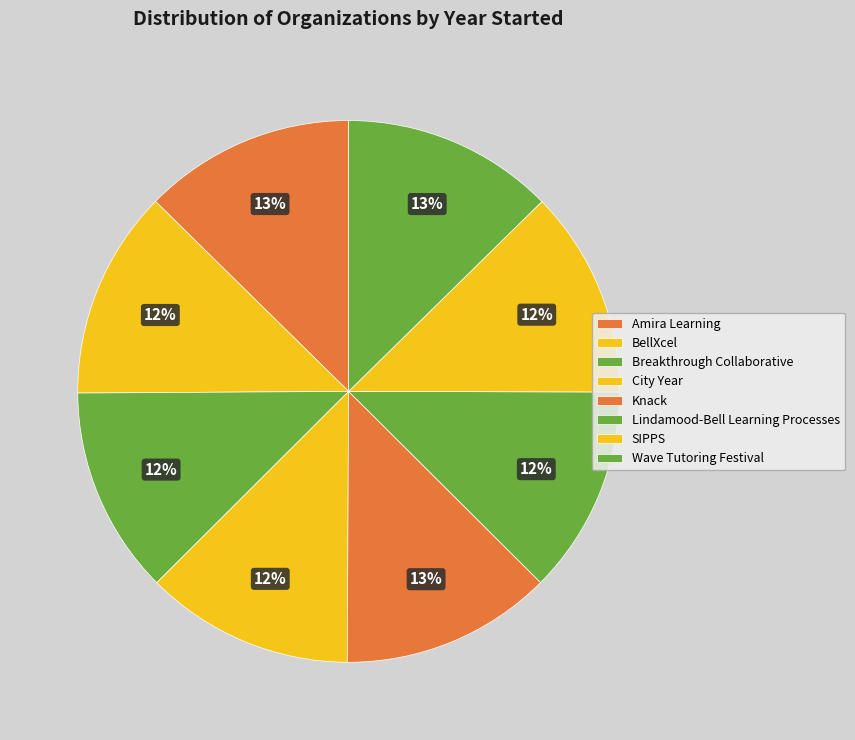

Count the number of slices in the pie.

8